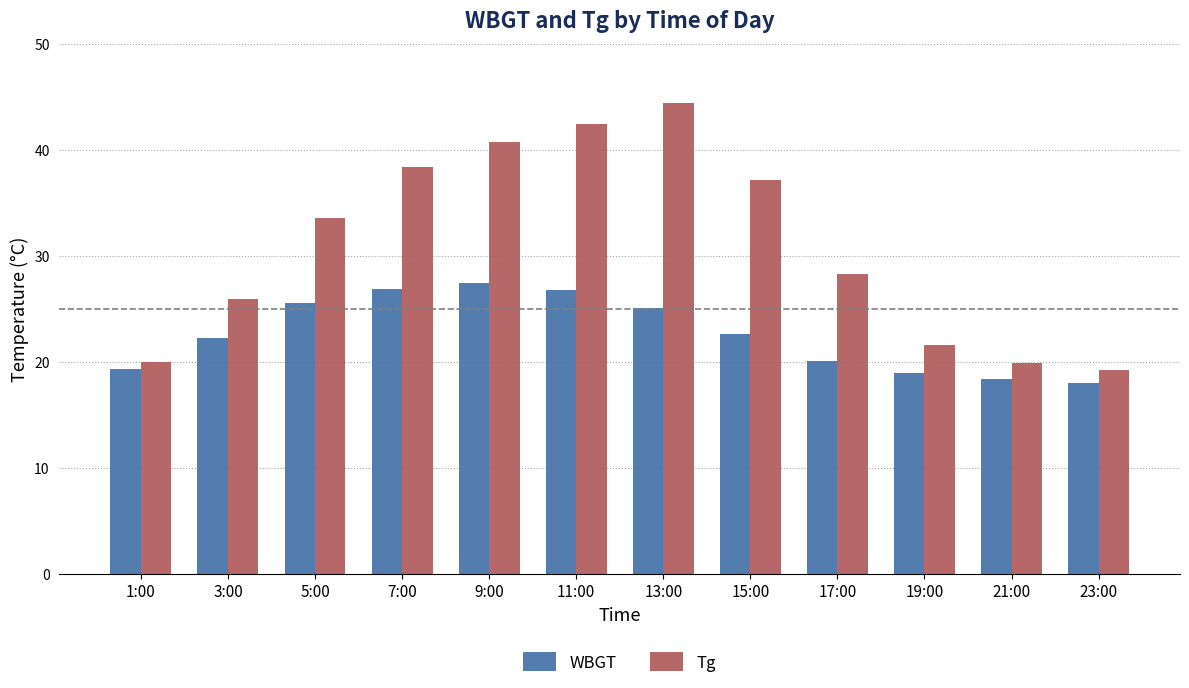

Which series has the largest range (max minus min)?

Tg